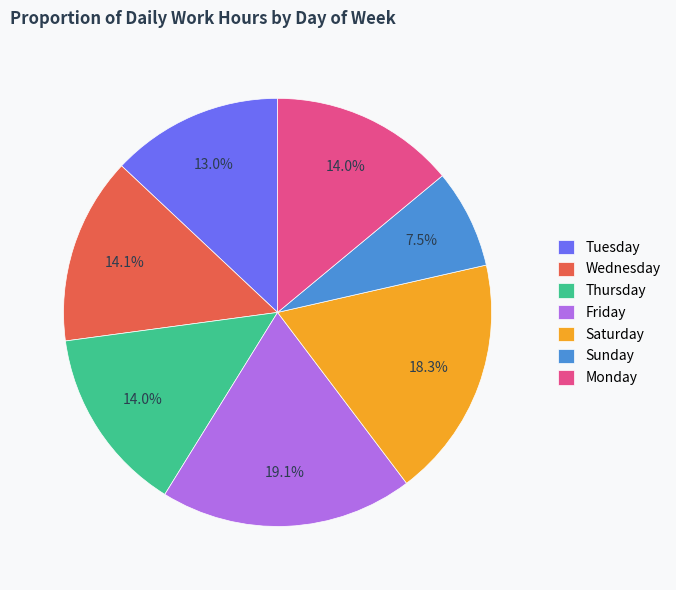

What percentage do Tuesday and Saturday together represent?

31.3%